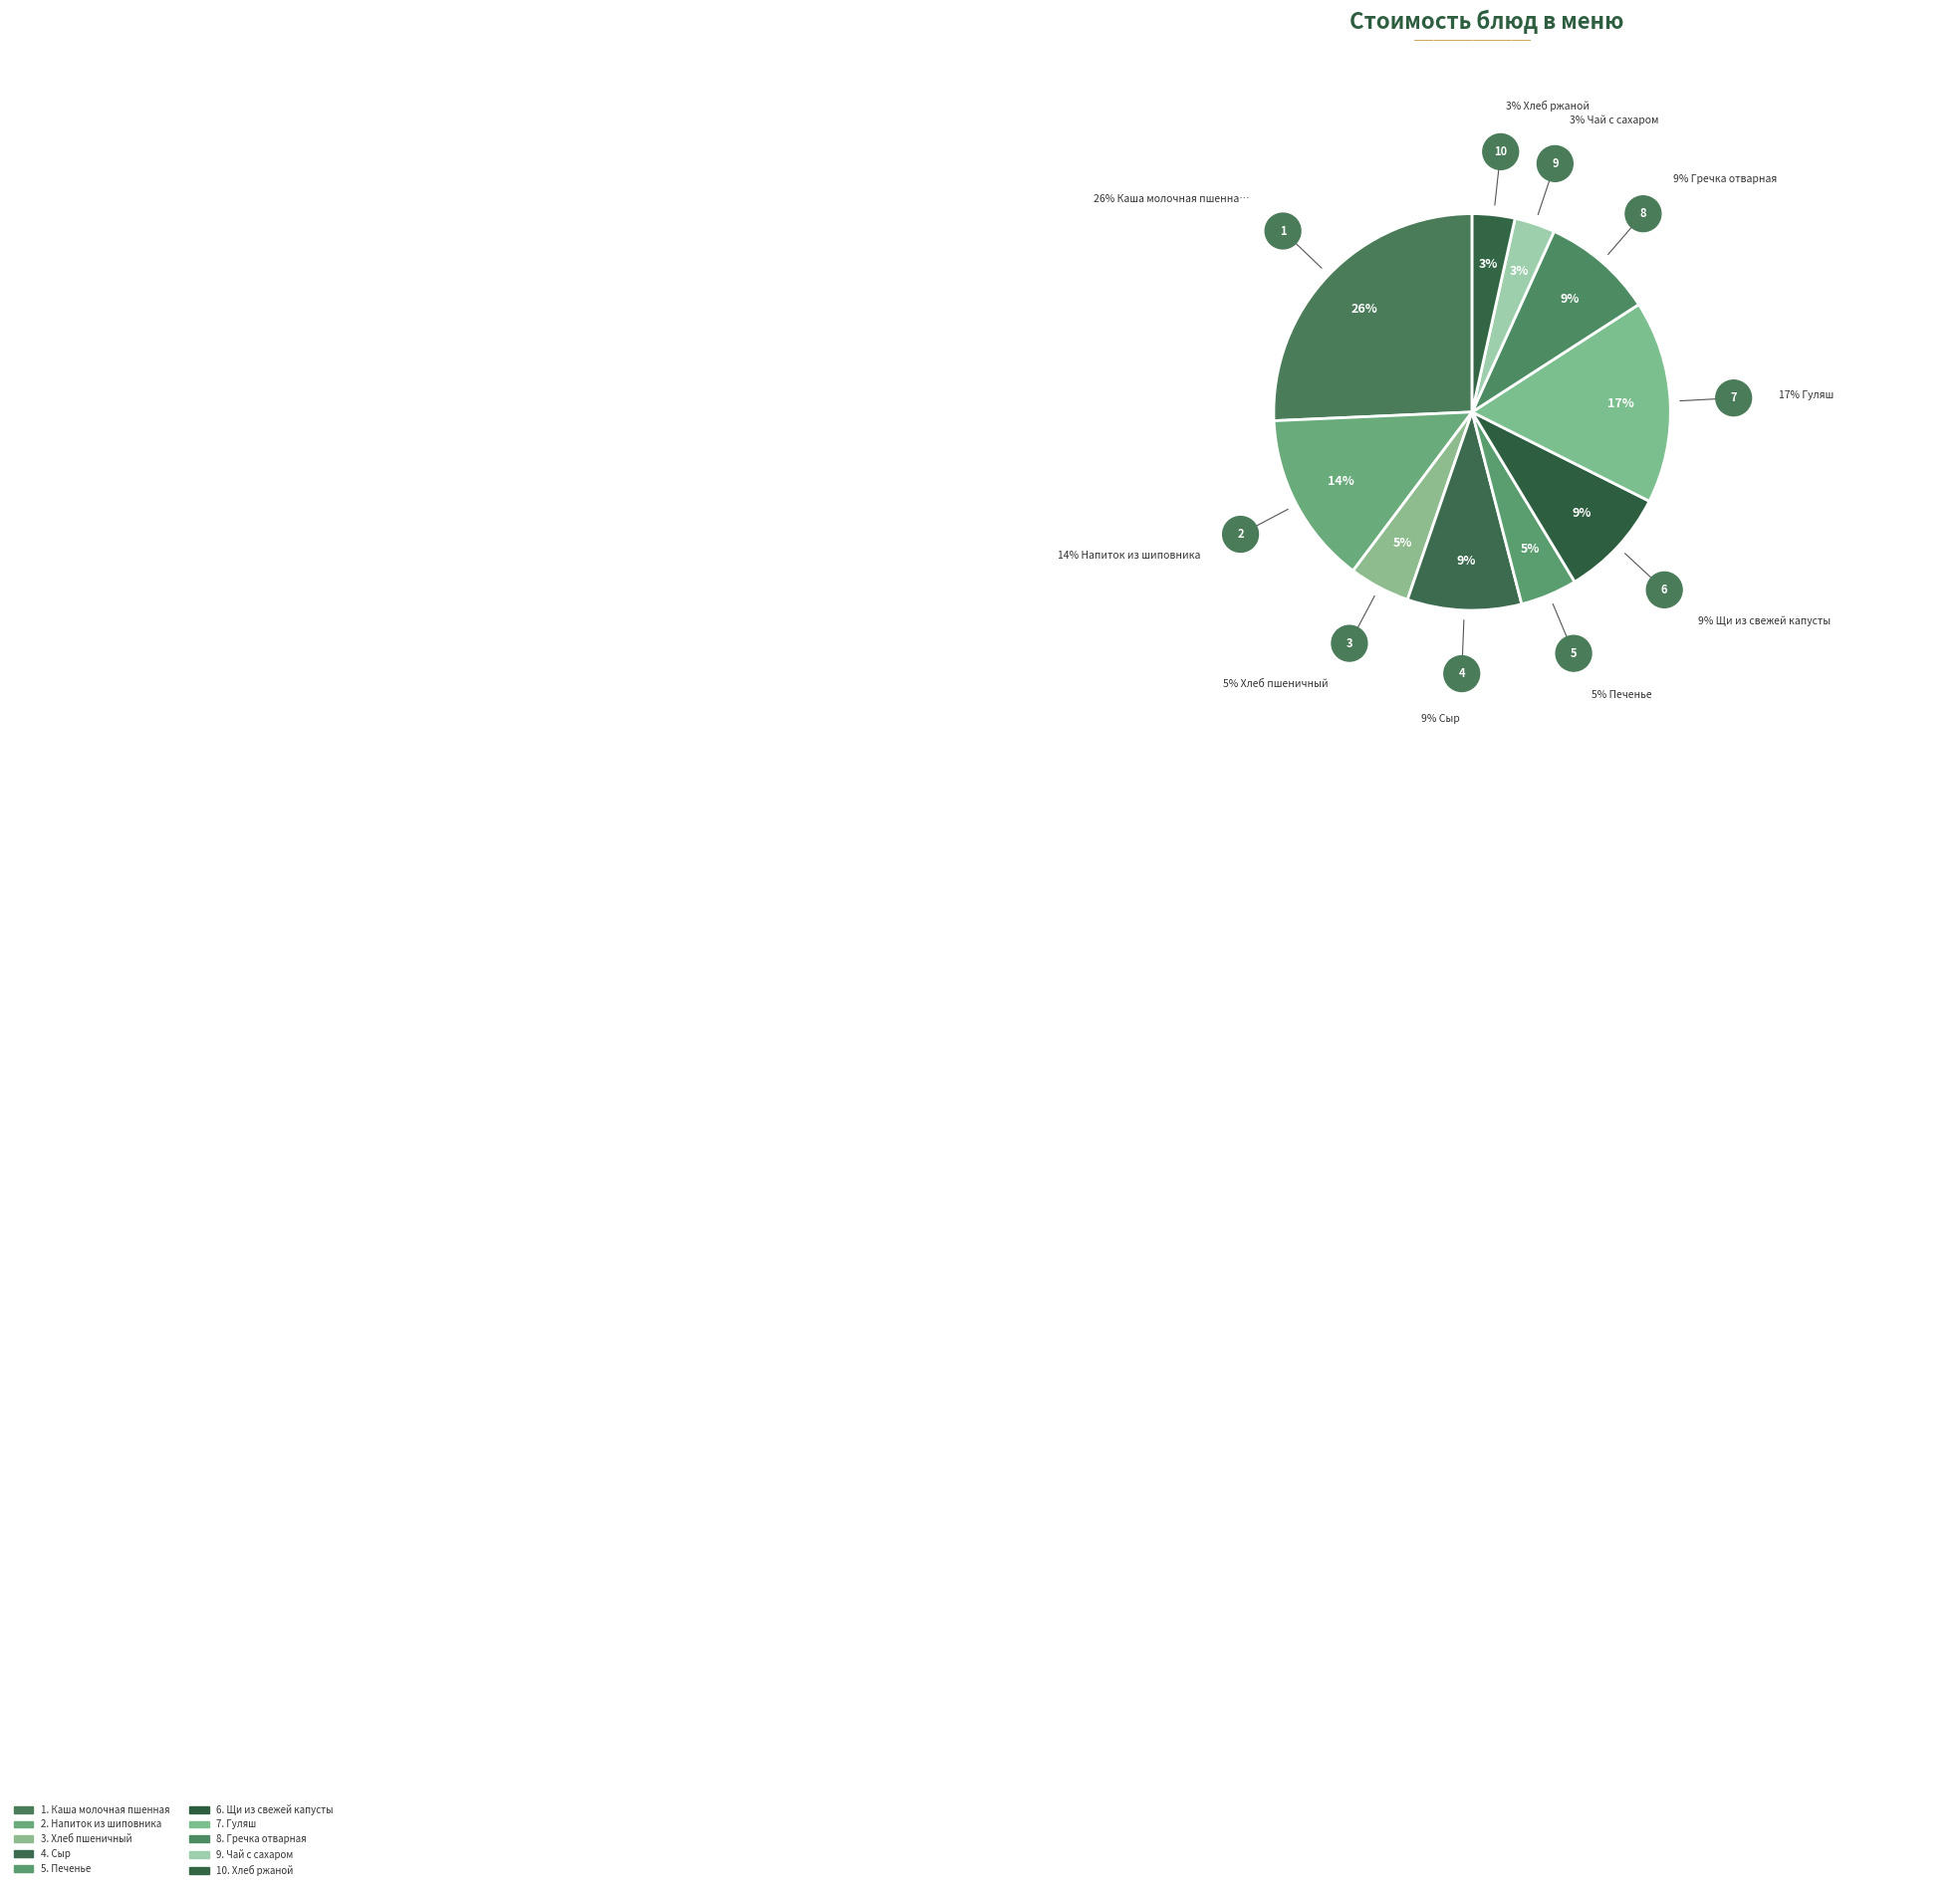

Count the number of slices in the pie.

10